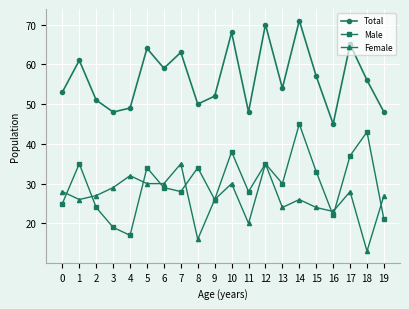

Reading right to left, extract all data points from this chart.

Total: 48	56	65	45	57	71	54	70	48	68	52	50	63	59	64	49	48	51	61	53
Male: 21	43	37	22	33	45	30	35	28	38	26	34	28	29	34	17	19	24	35	25
Female: 27	13	28	23	24	26	24	35	20	30	26	16	35	30	30	32	29	27	26	28